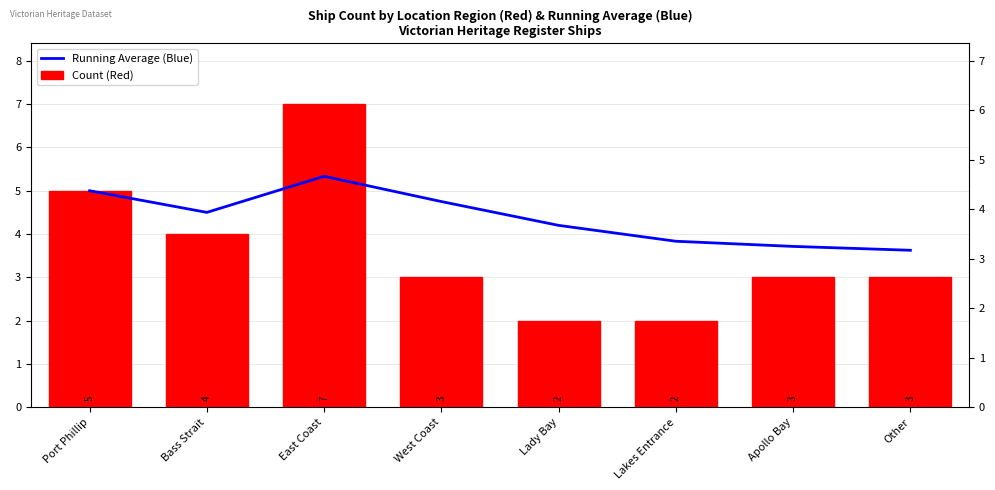

At Port Phillip, list the series in order from smallest to largest.

Running Average (Blue), Count (Red)